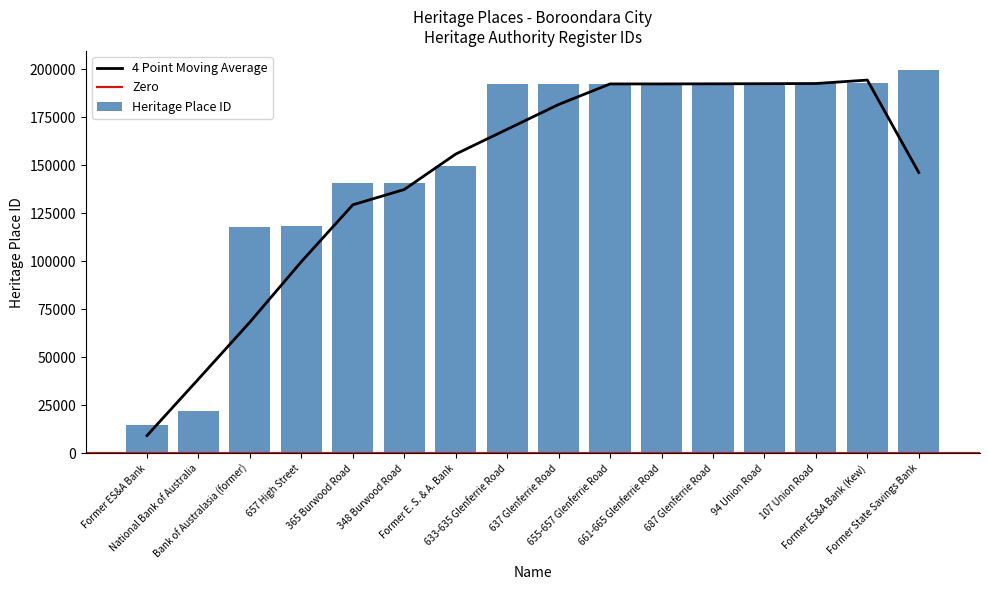

Does the chart contain any negative values?

No